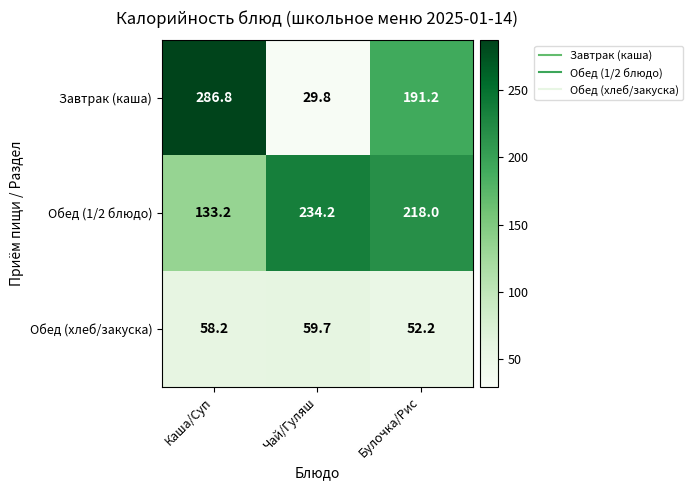

What is the smallest value displayed?

29.8